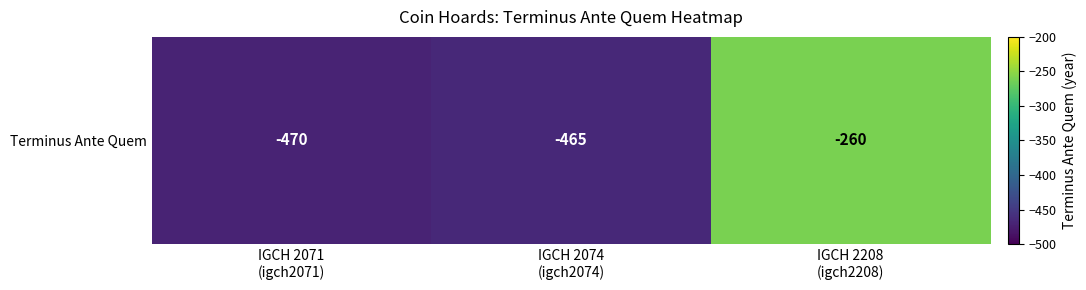

Reading left to right, list all the values displayed in this chart.

-470	-465	-260